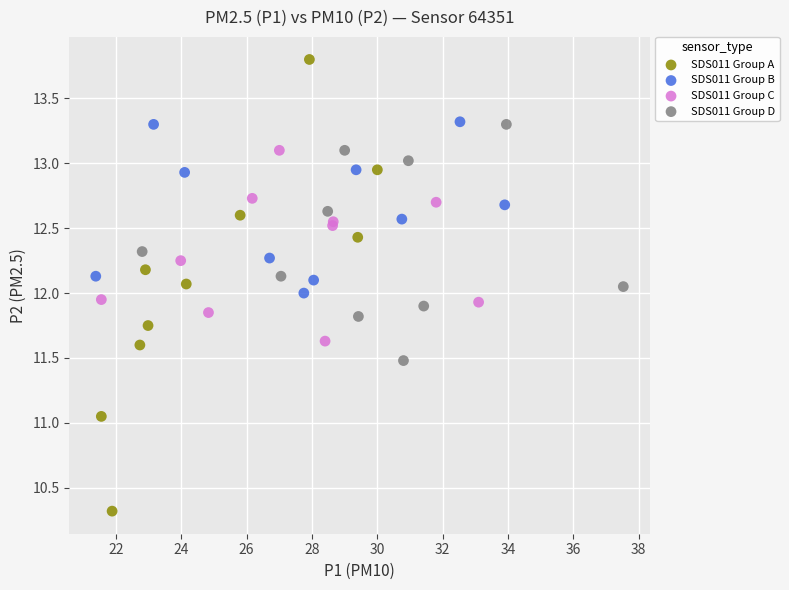

Which series has the widest spread of Y values?

SDS011 Group A